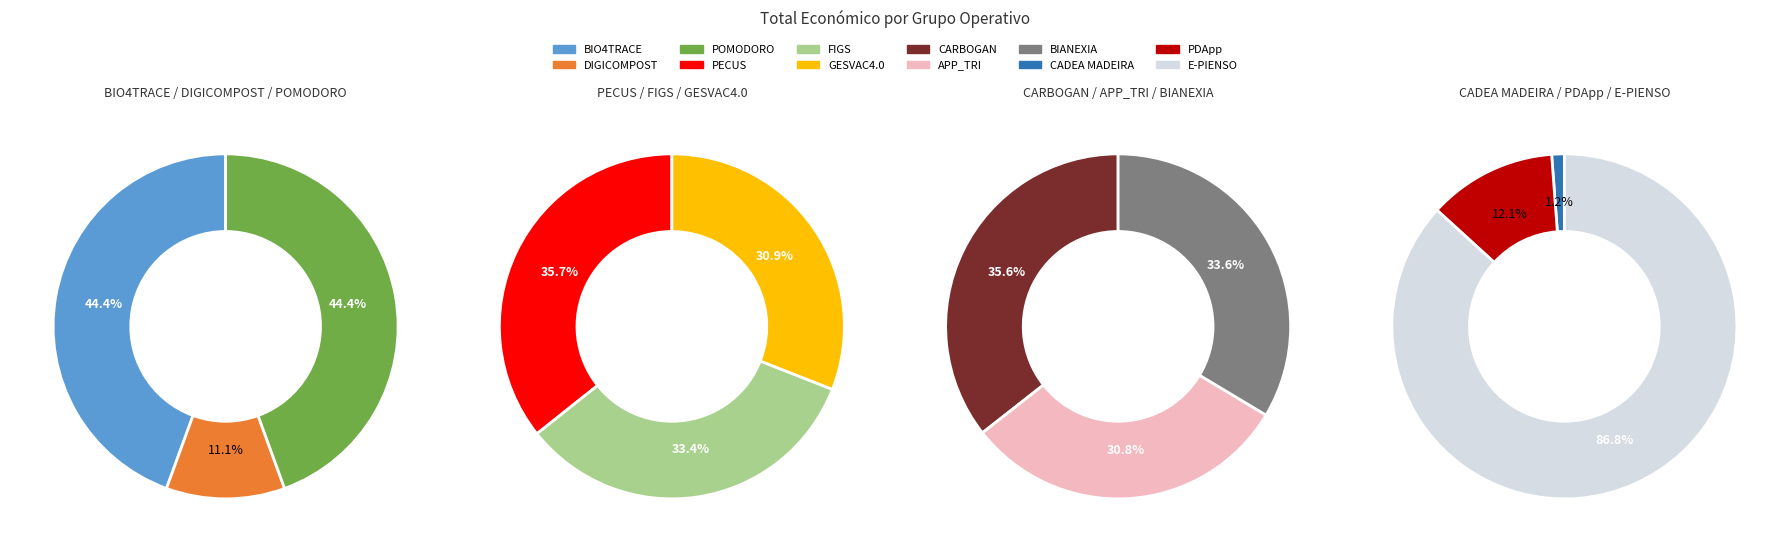

What is the change in value from GESVAC4.0 to BIANEXIA?

+33134